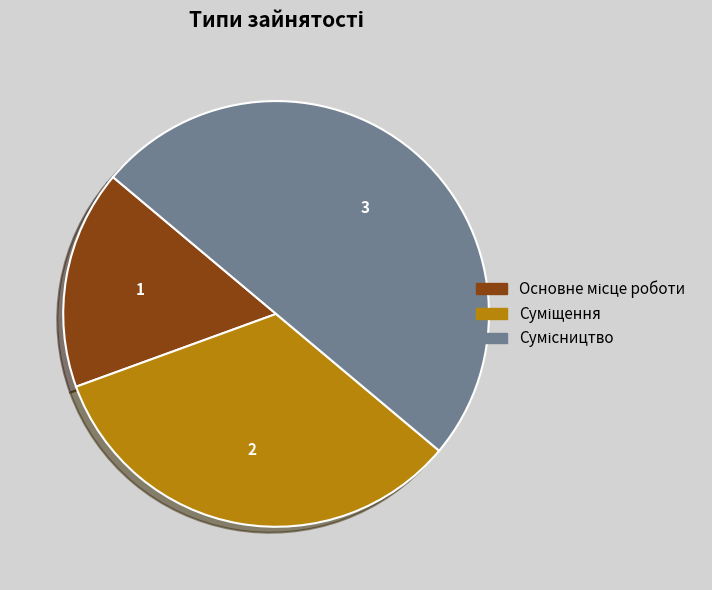

Which category has the biggest portion of the pie?

Сумісництво